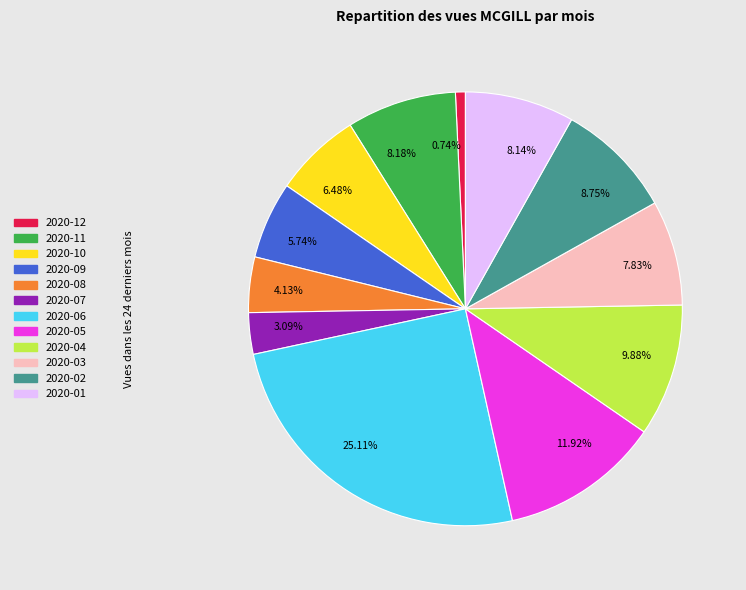

Which has a higher value, 9.88% or 7.83%?

9.88%